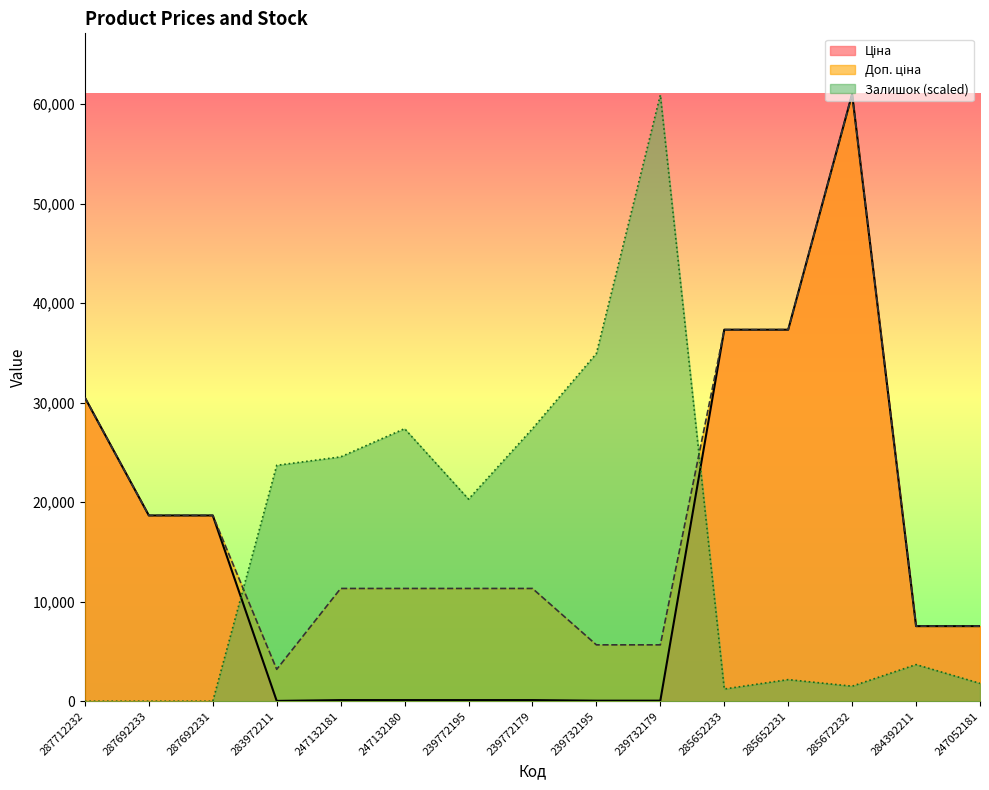

What position from the right is 239732179?

6